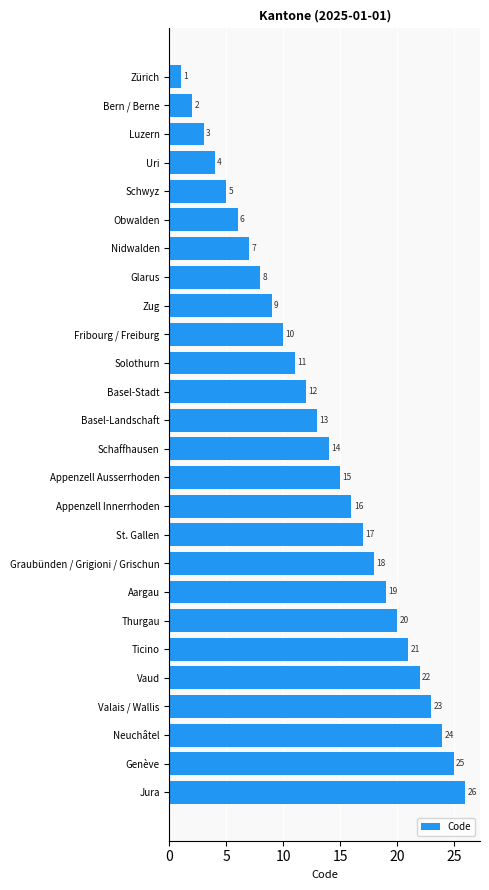

What is the difference between the second highest and minimum values?

24